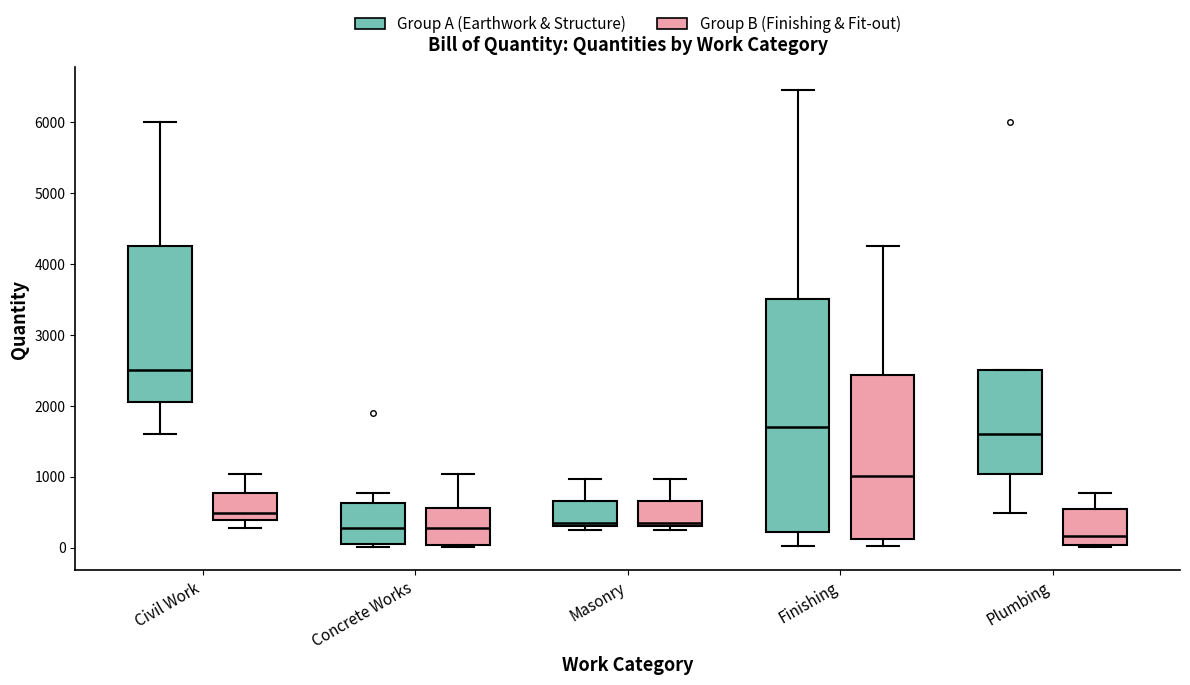

Where does the median line of the box for Finishing (Group A (Earthwork & Structure)) sit on the y-axis? The values are not printed on the chart, so give them approximately, as read against the axis.

1700